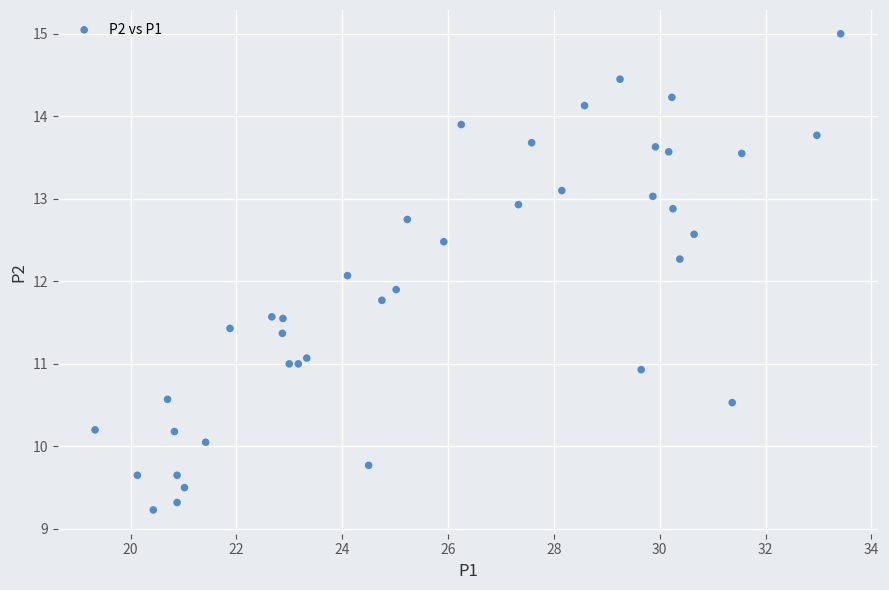

What is the range of Y values (max minus min)?

5.8